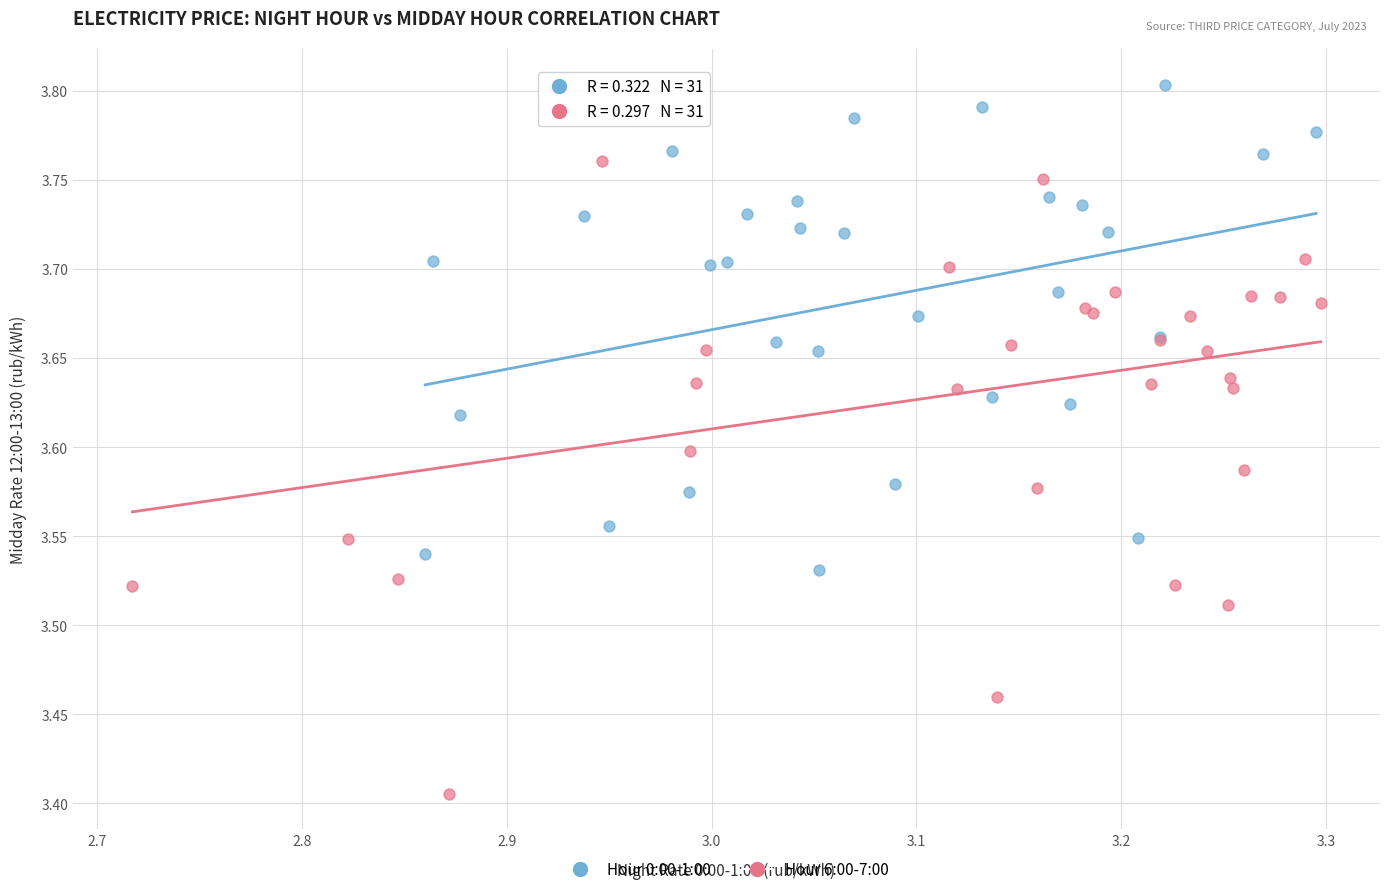

Which series has the widest spread of Y values?

Hour 6:00-7:00